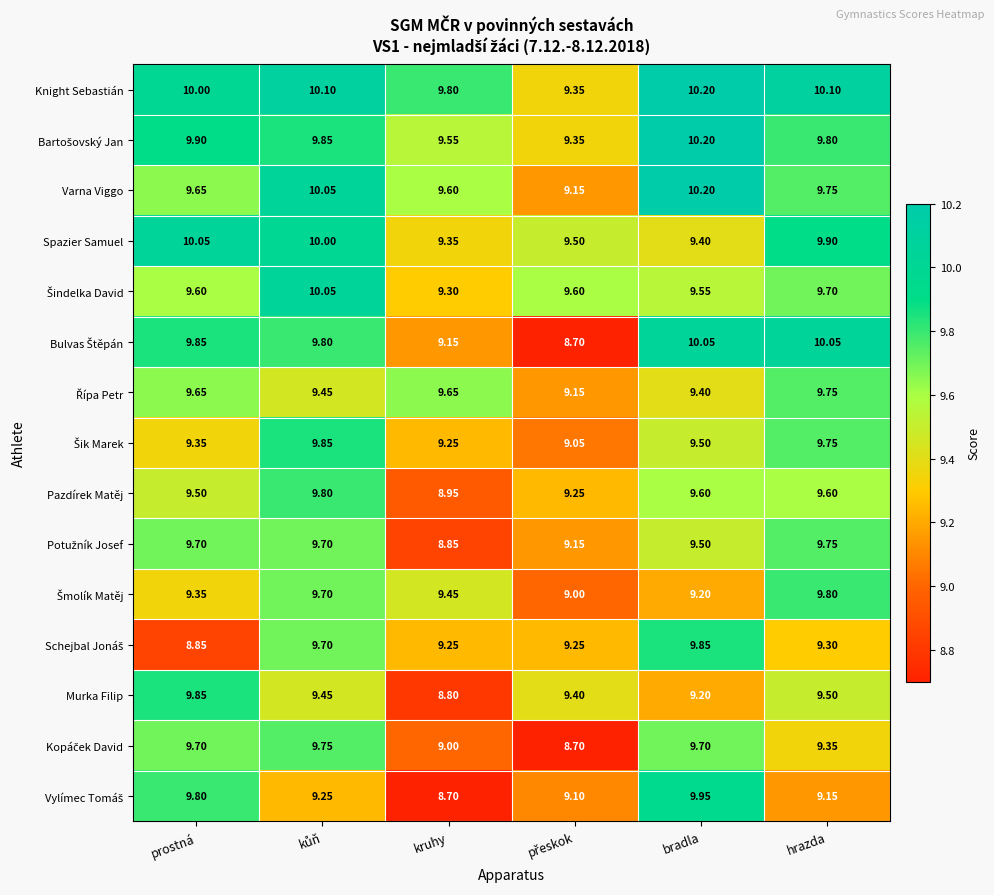

Which series has the largest total across all categories?

Knight Sebastián